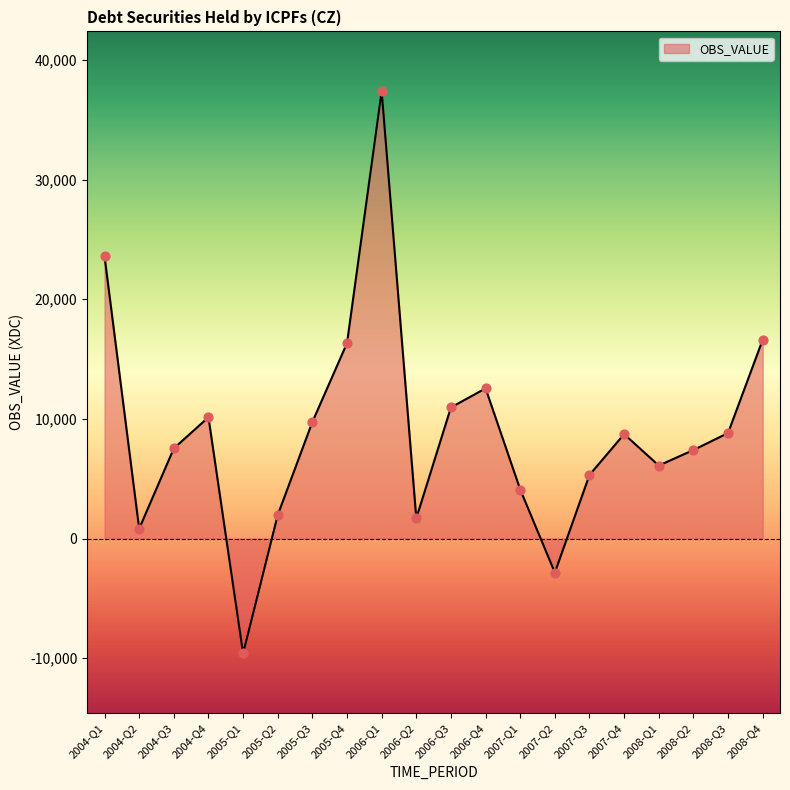

What is the change in value from 2005-Q3 to 2005-Q4?

+6587